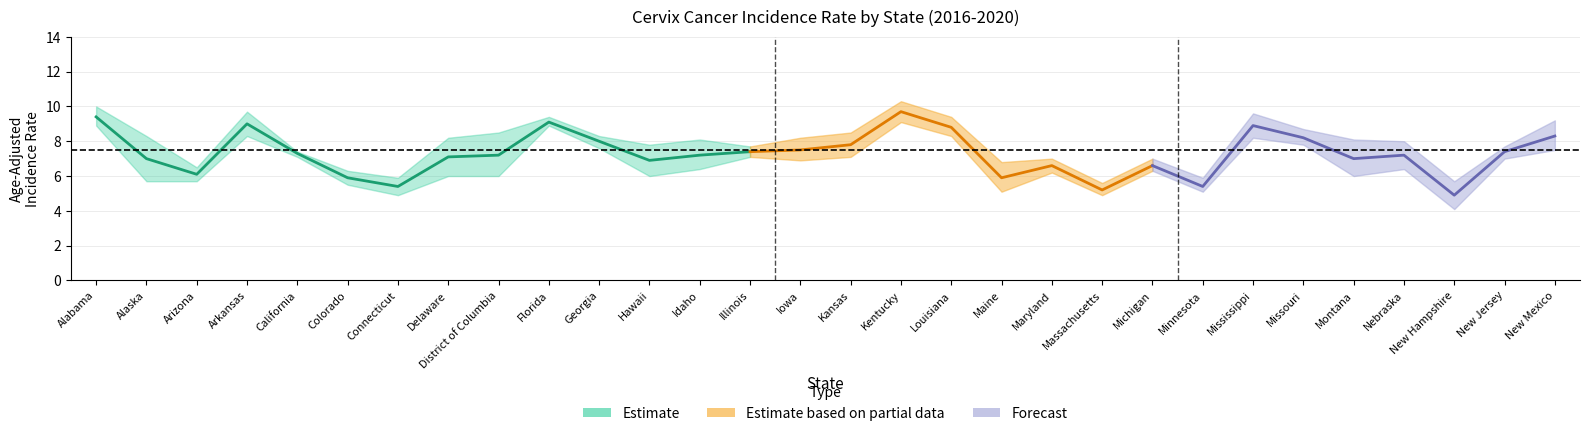

Read the upper_ci value at District of Columbia.

8.5